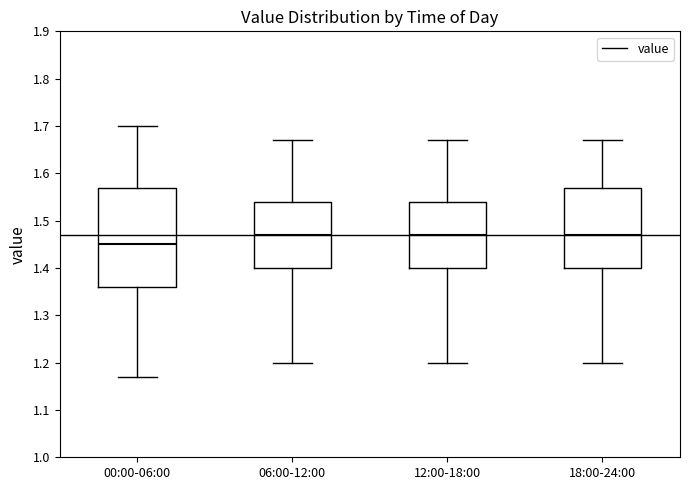

Where does the median line of the box for 12:00-18:00 sit on the y-axis? The values are not printed on the chart, so give them approximately, as read against the axis.

1.47